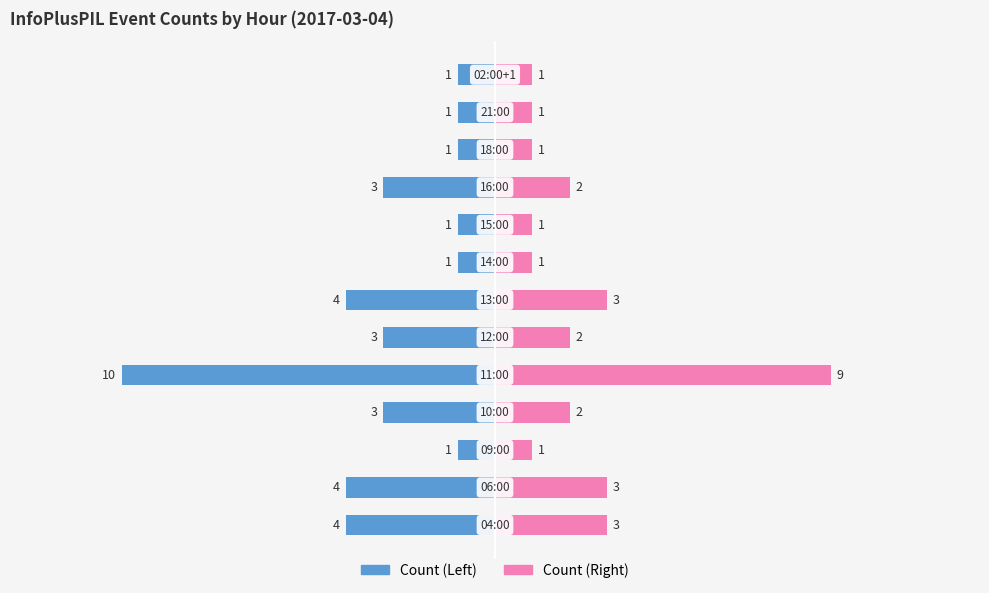

Is it true that Count (Right) equals 3 at 1?

True